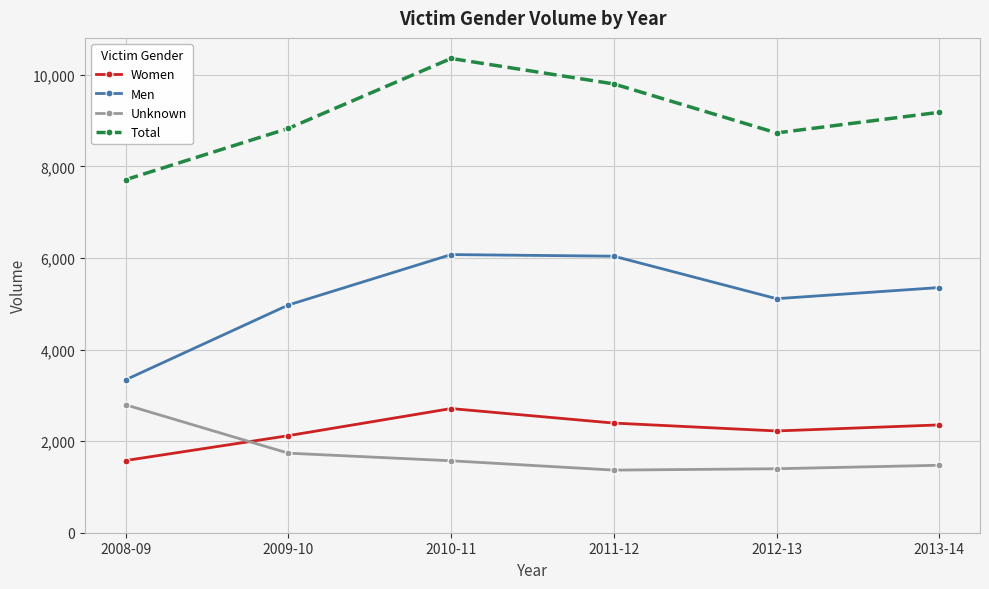

What are all the series names shown in the legend?

Women, Men, Unknown, Total